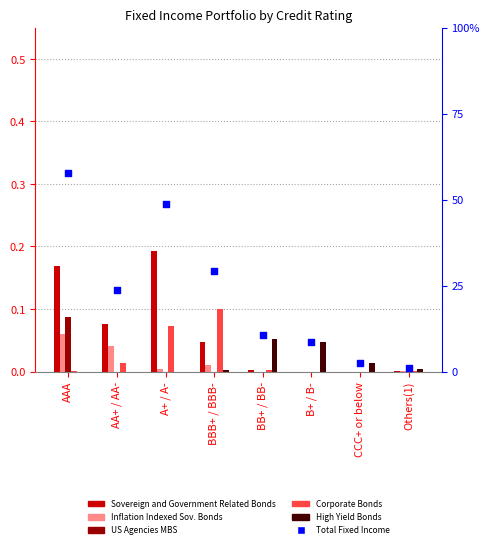

Which series contains the highest Y value?

Total Fixed Income